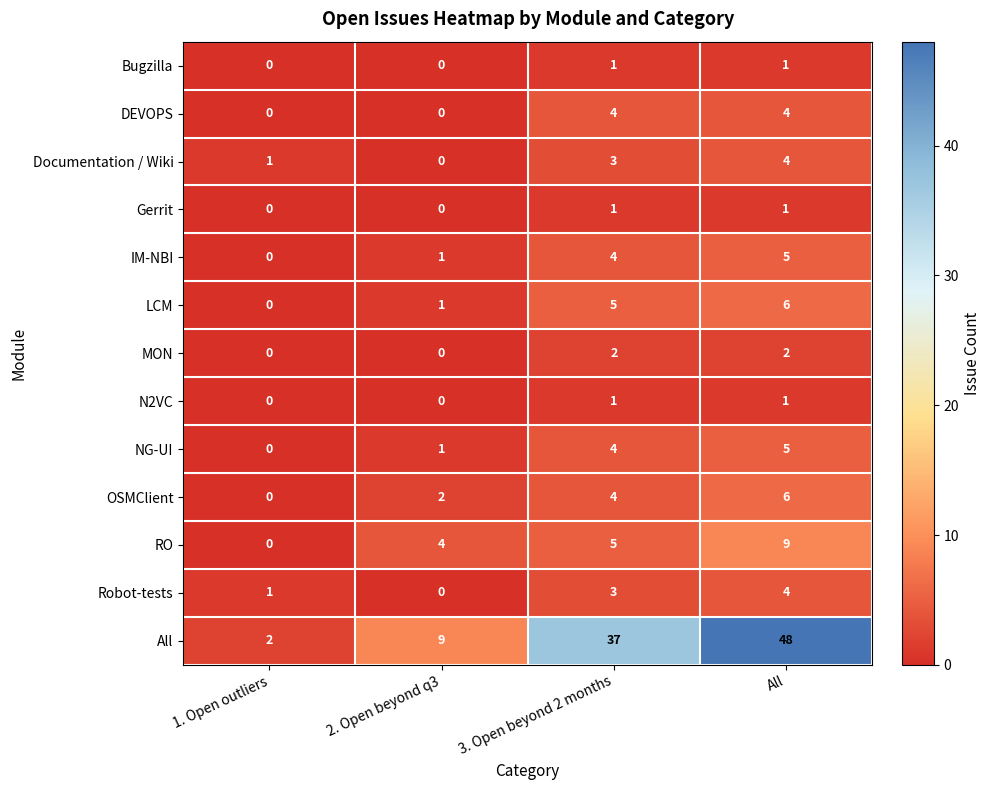

Which series has the largest total across all categories?

All